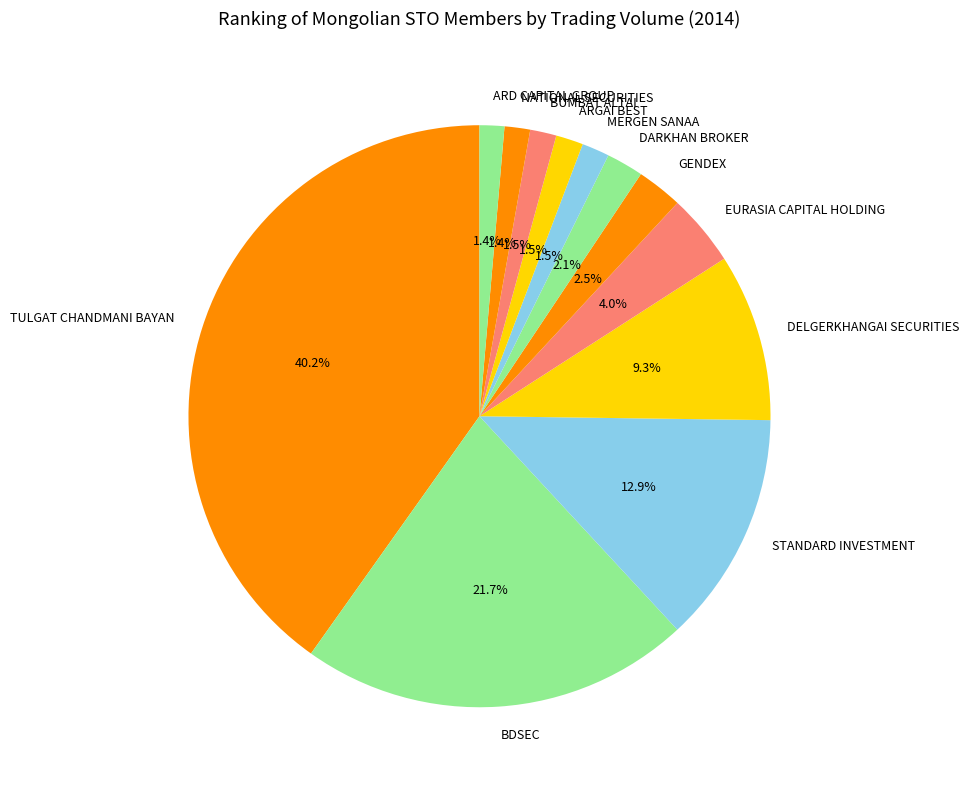

Approximately how many times larger is the value at ARGAI BEST compared to NATIONAL SECURITIES?

1.1